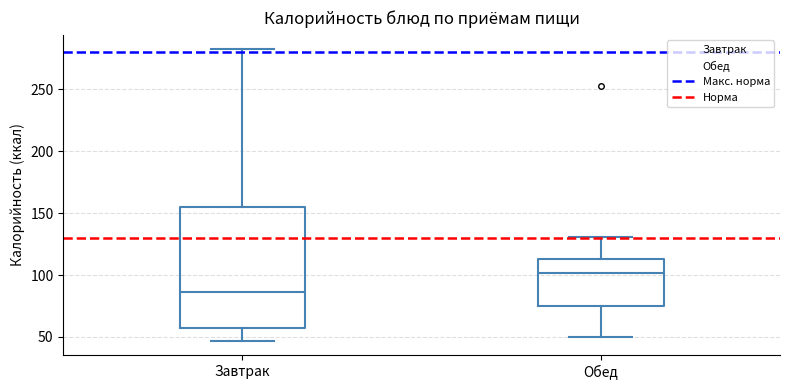

Where is the upper edge of the box for Обед on the y-axis? The values are not printed on the chart, so give them approximately, as read against the axis.

115